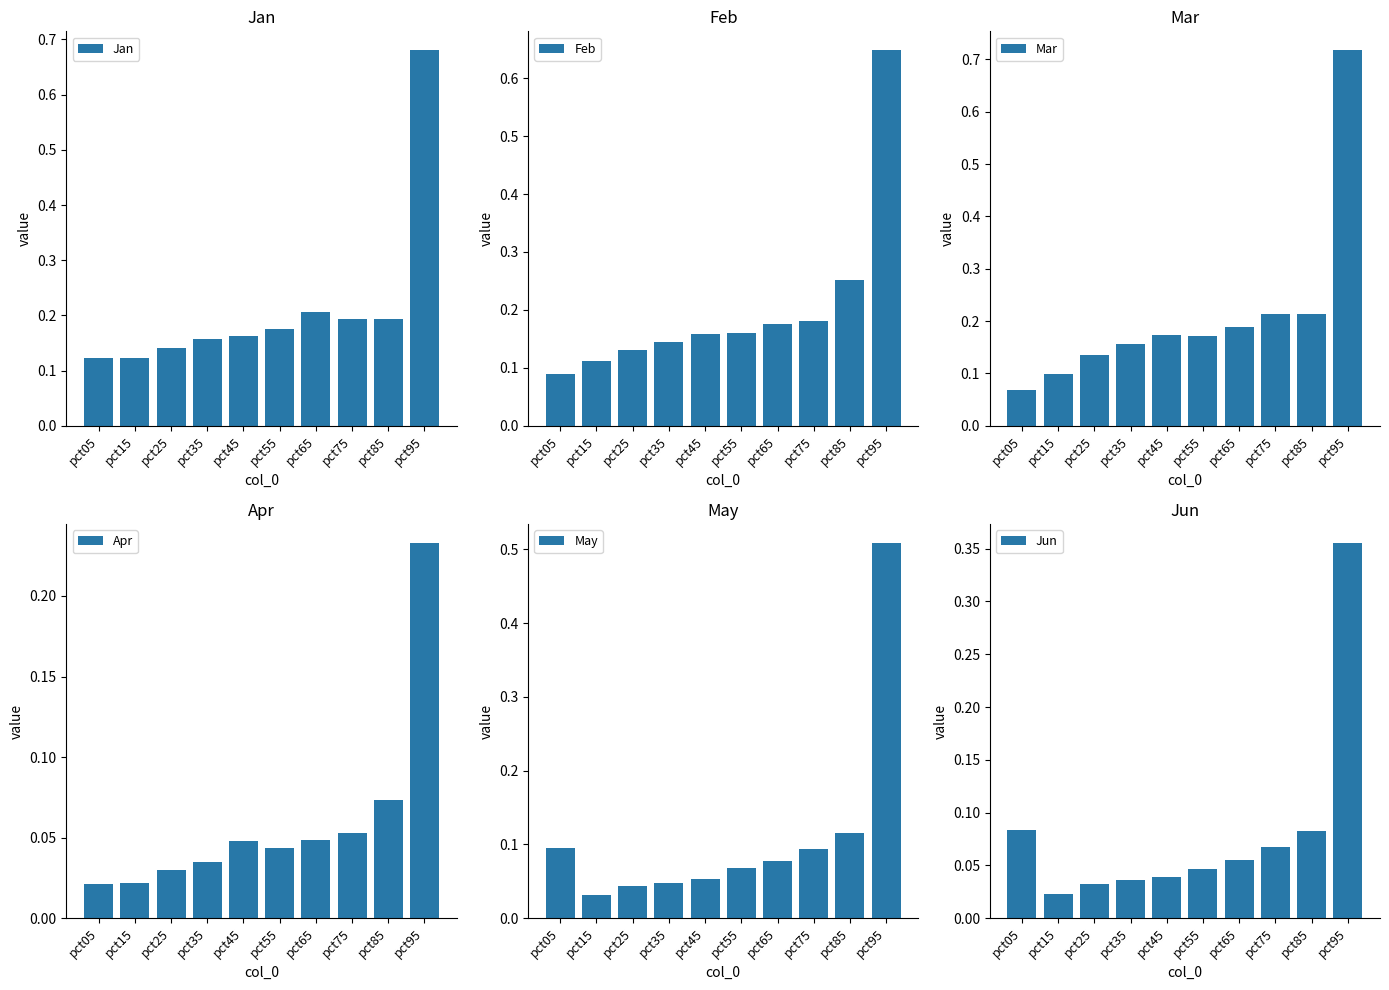

How many Feb values are between 0 and 1?

10